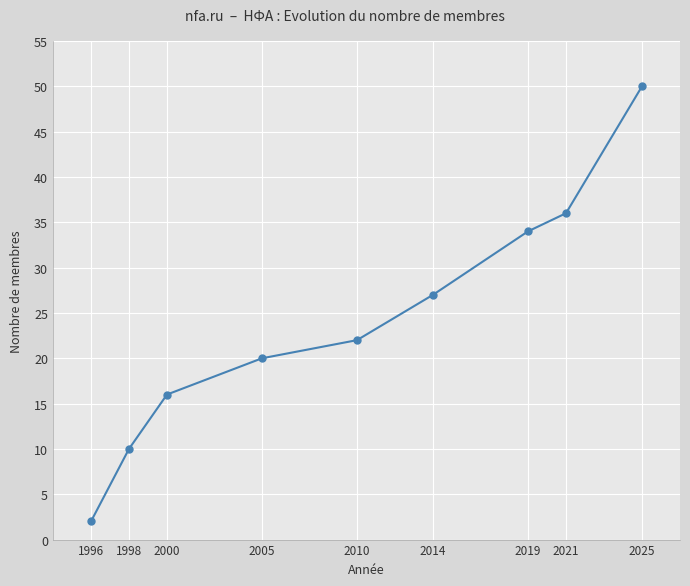

How many data points does each series have?

9